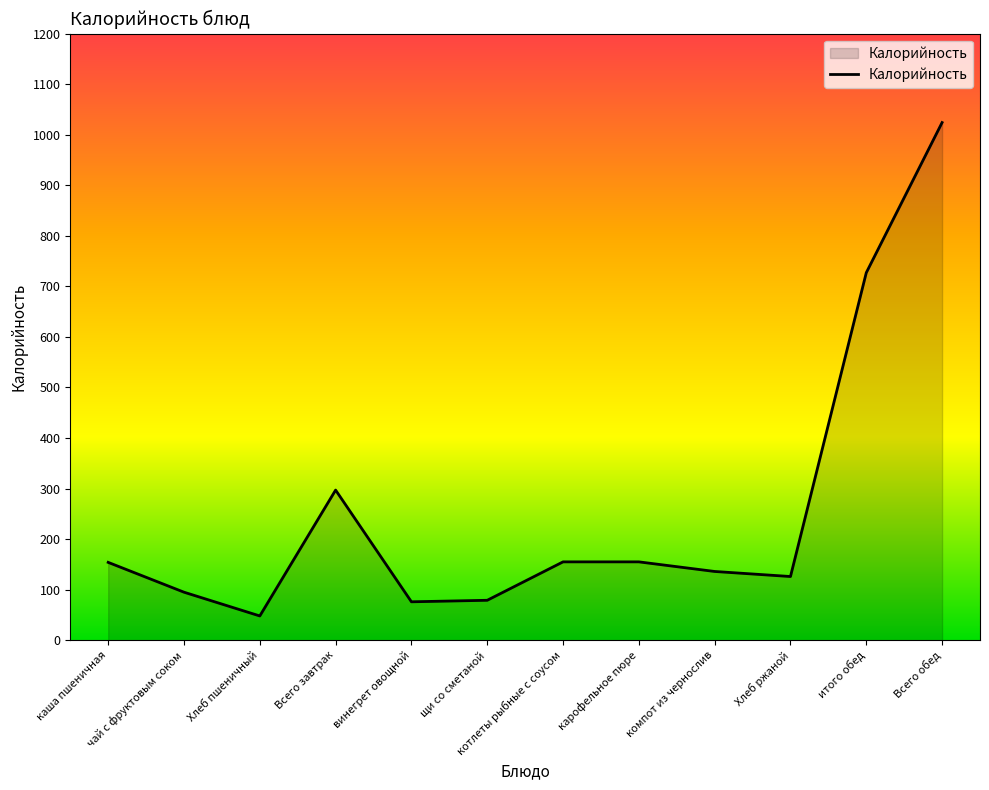

What is the average value?

256